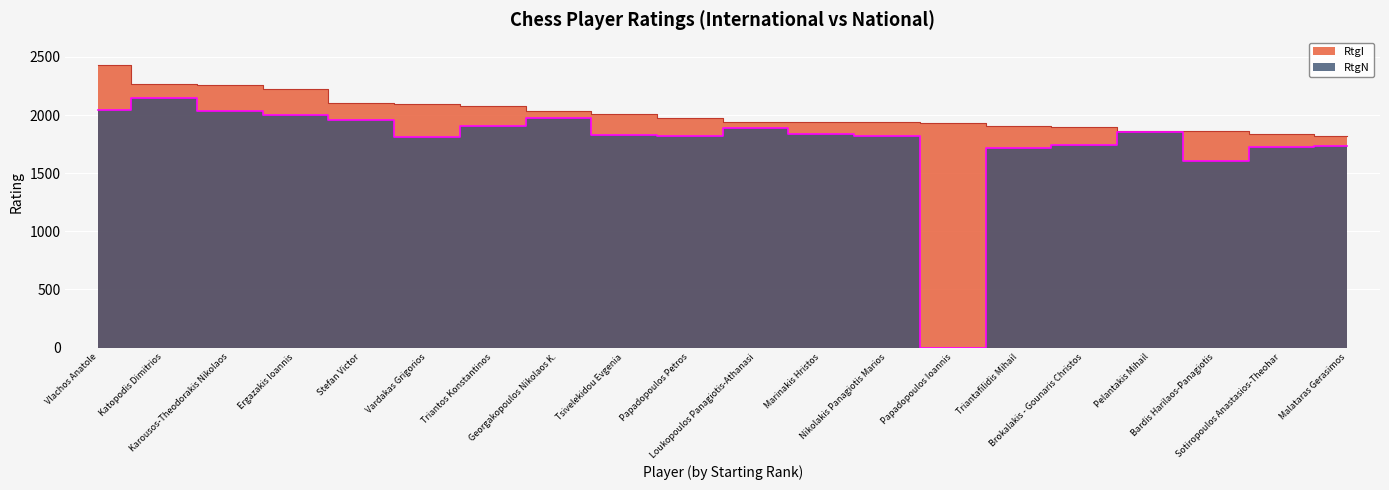

True or false: RtgN and RtgI intersect in this chart.

False